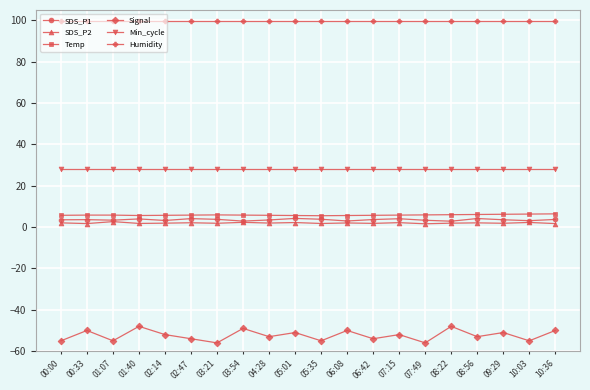

Which series has the largest total across all categories?

Humidity